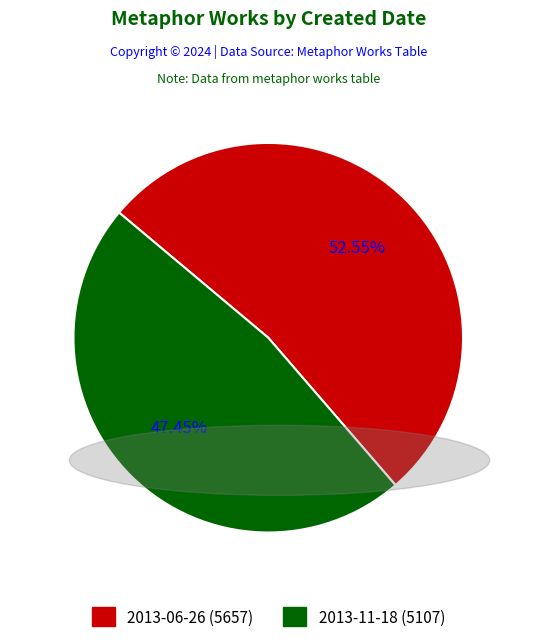

To the nearest percent, what is the combined percentage of 2013-06-26 and 2013-11-18?

100%